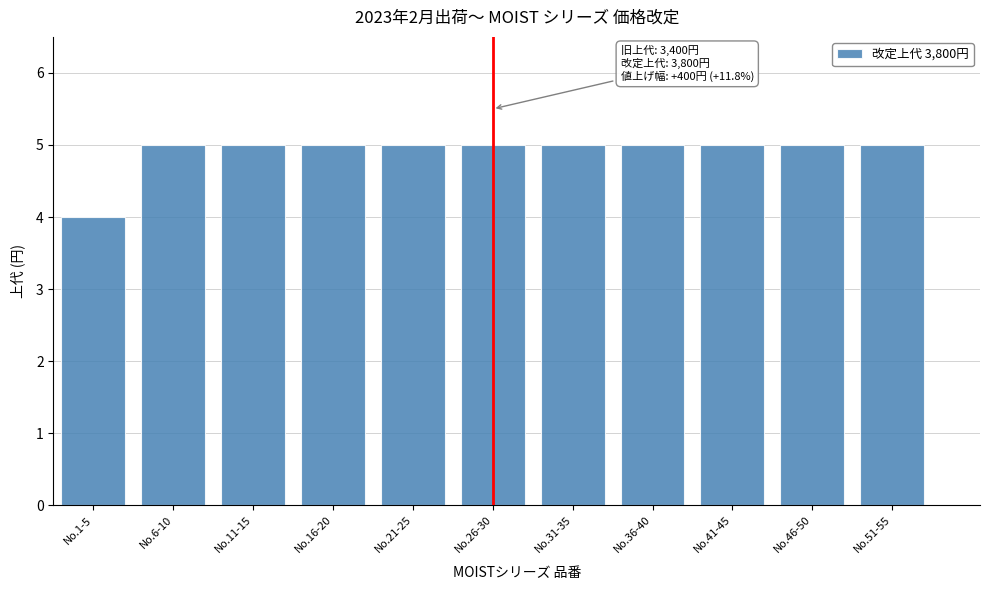

Reading left to right, list all the values displayed in this chart.

No.1-5=4	No.6-10=5	No.11-15=5	No.16-20=5	No.21-25=5	No.26-30=5	No.31-35=5	No.36-40=5	No.41-45=5	No.46-50=5	No.51-55=5